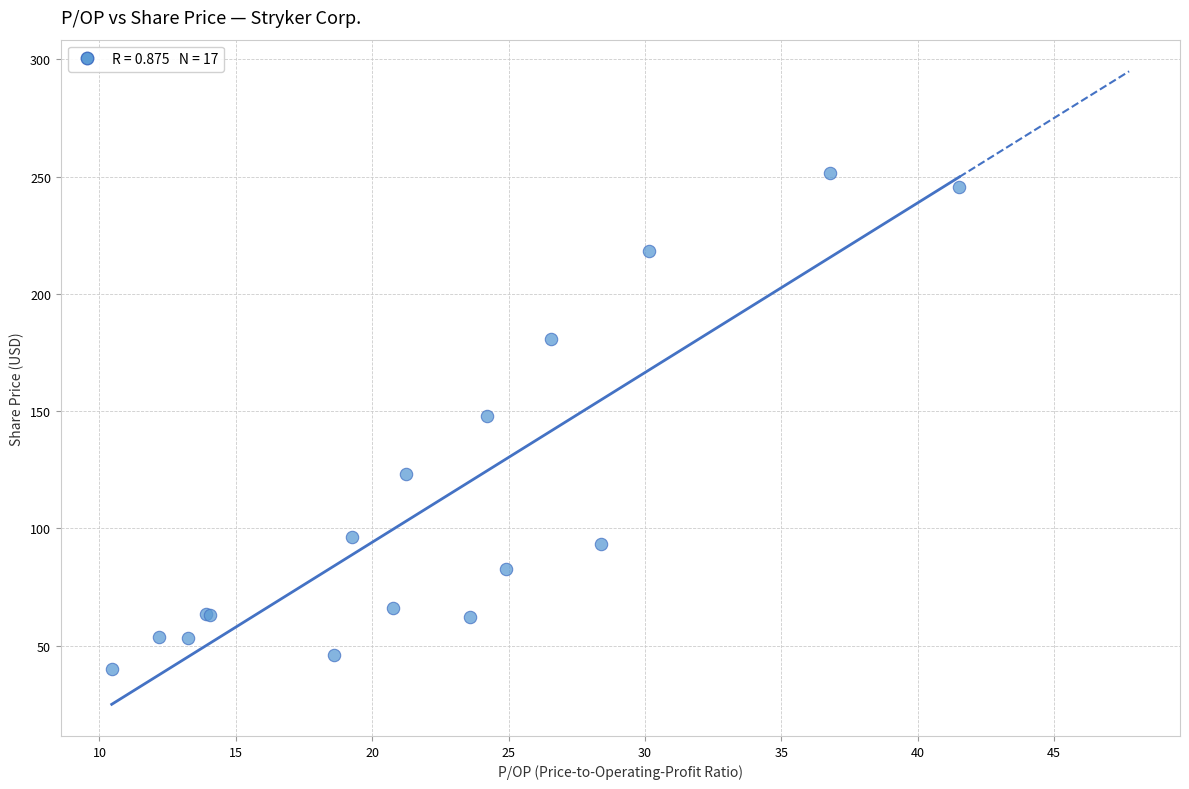

What Y value in the scatter plot is closest to 145?

148.0